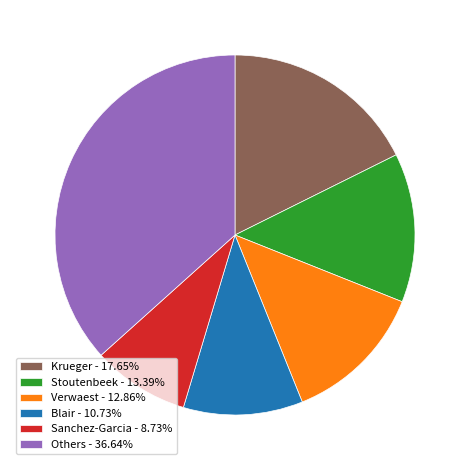

Does any single category account for the majority?

No